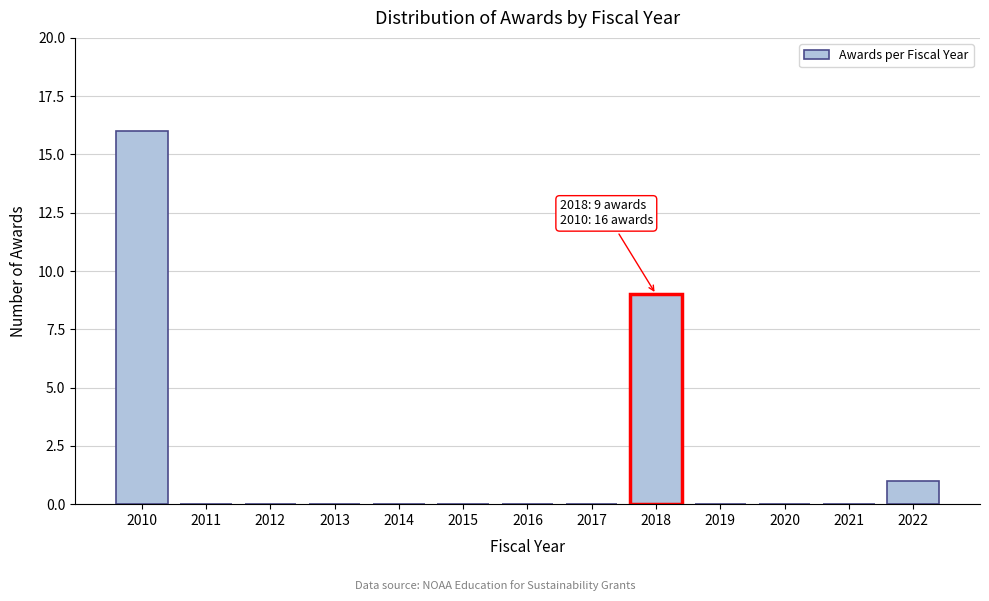

Reading left to right, extract all data points from this chart.

2010=16	2011=0	2012=0	2013=0	2014=0	2015=0	2016=0	2017=0	2018=9	2019=0	2020=0	2021=0	2022=1